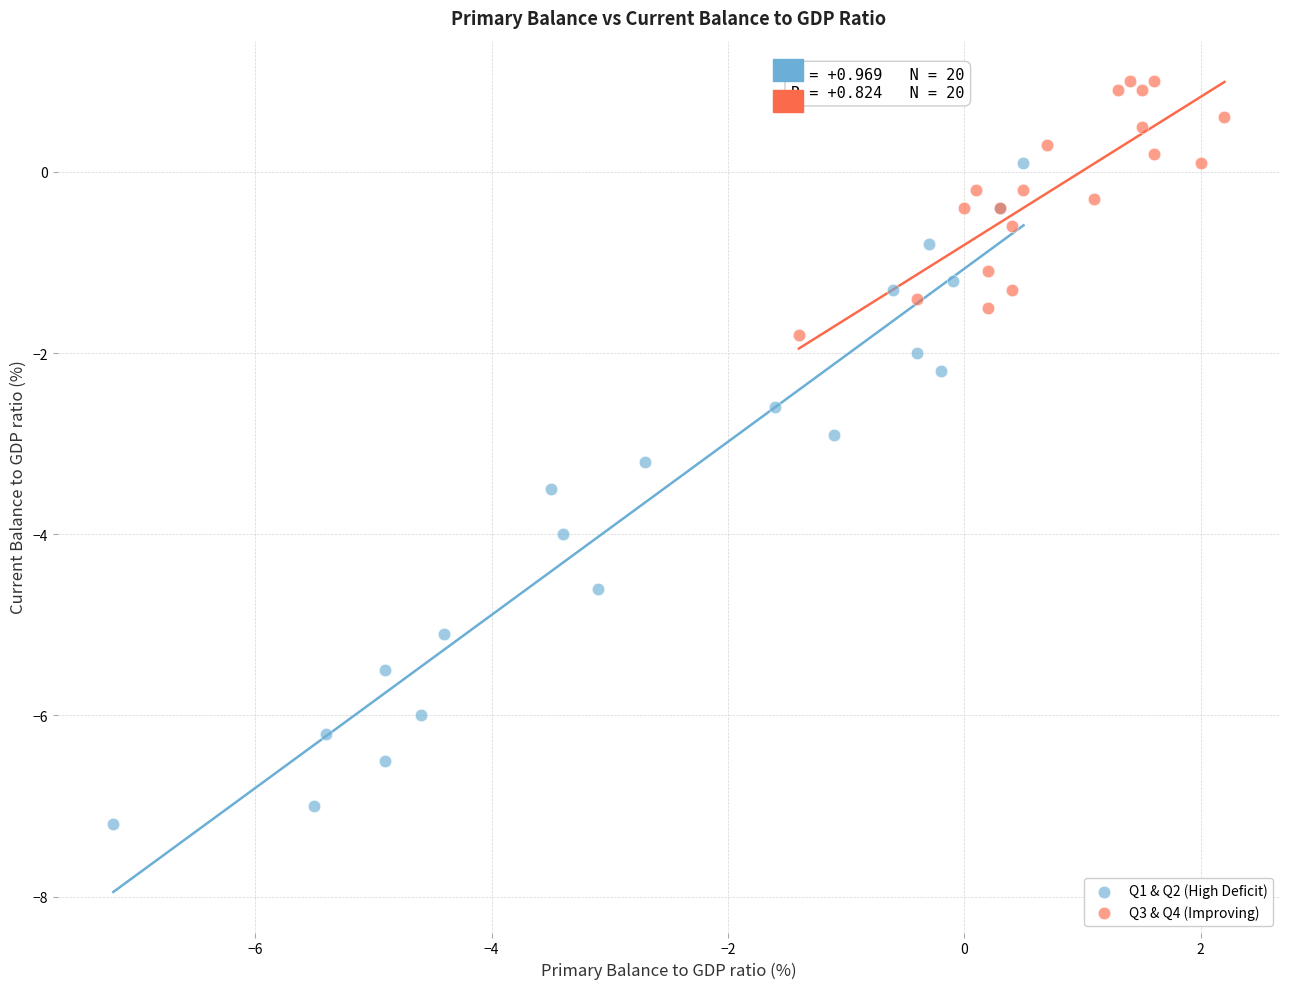

Which series reaches the maximum Y coordinate?

Q3 & Q4 (Improving)